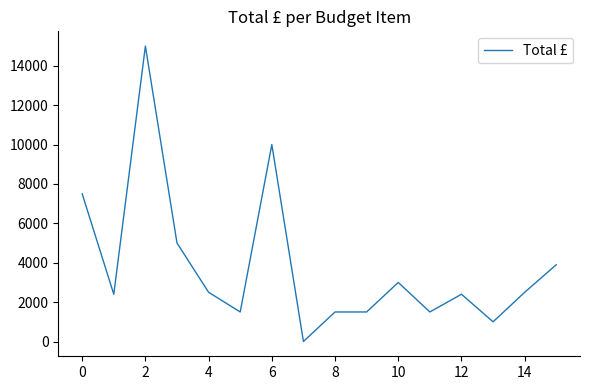

What is the sum of all values?

61200